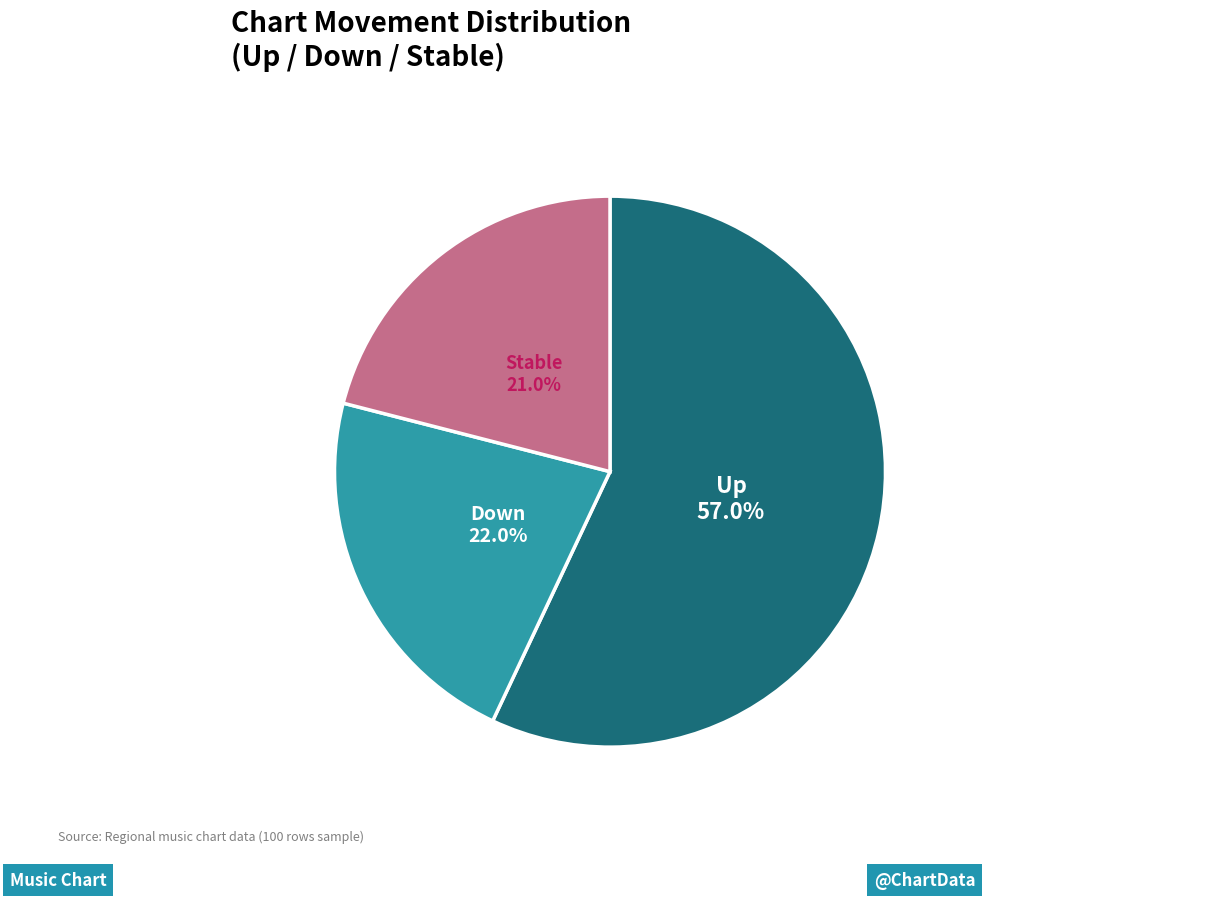

To the nearest percent, what is the average slice percentage?

33%